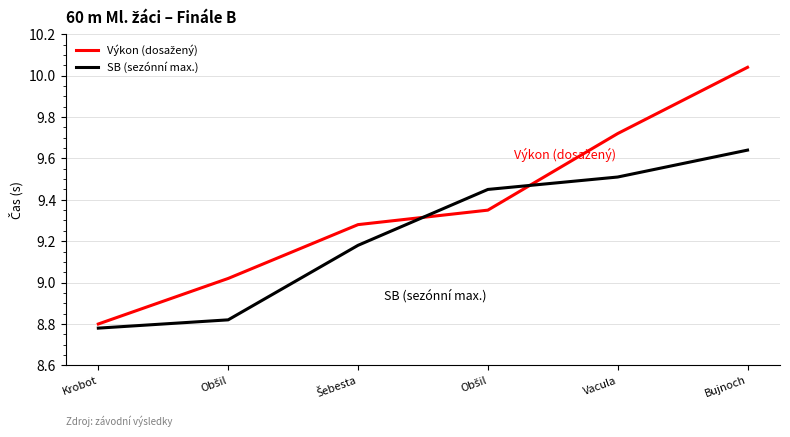

Does the chart display data point markers on the line(s)?

No